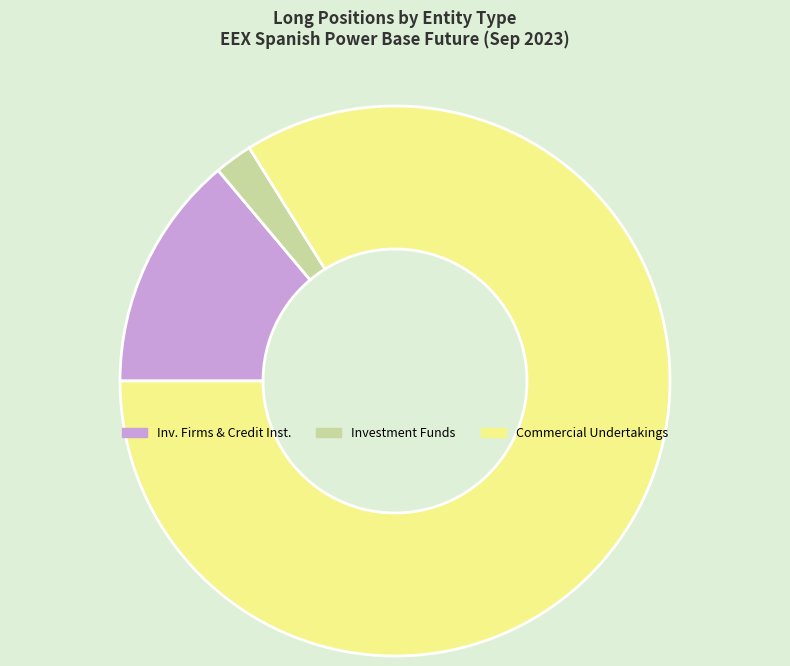

Count the number of slices in the pie.

3